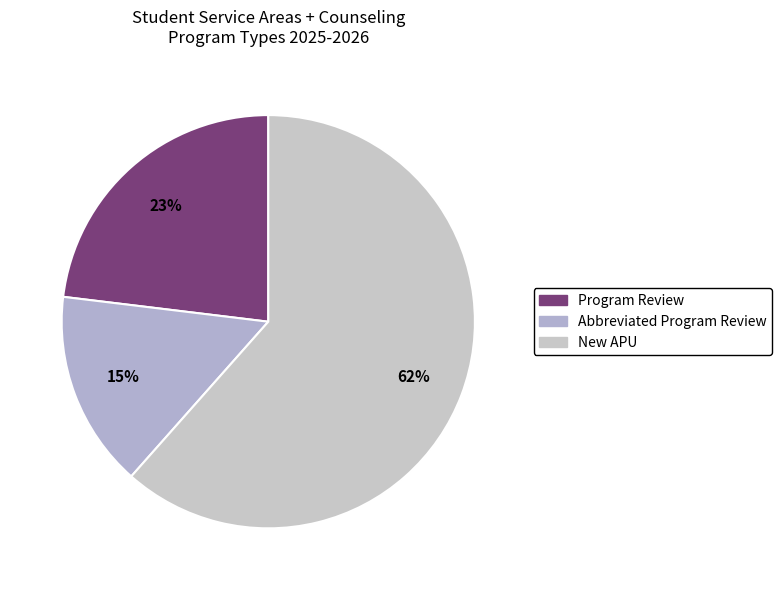

Combined, what portion of the pie is New APU and Abbreviated Program Review?

76.9%